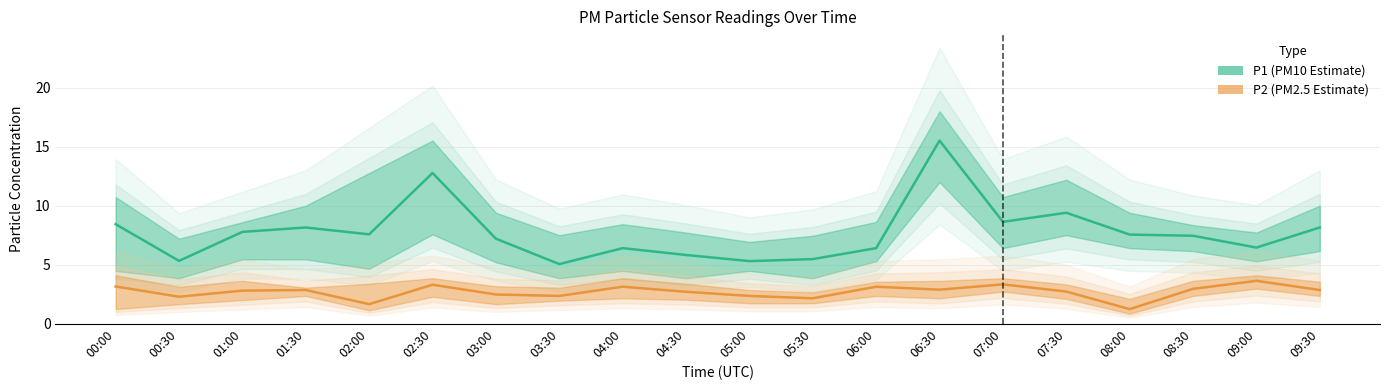

At which category is the sum across all series the highest?

06:30